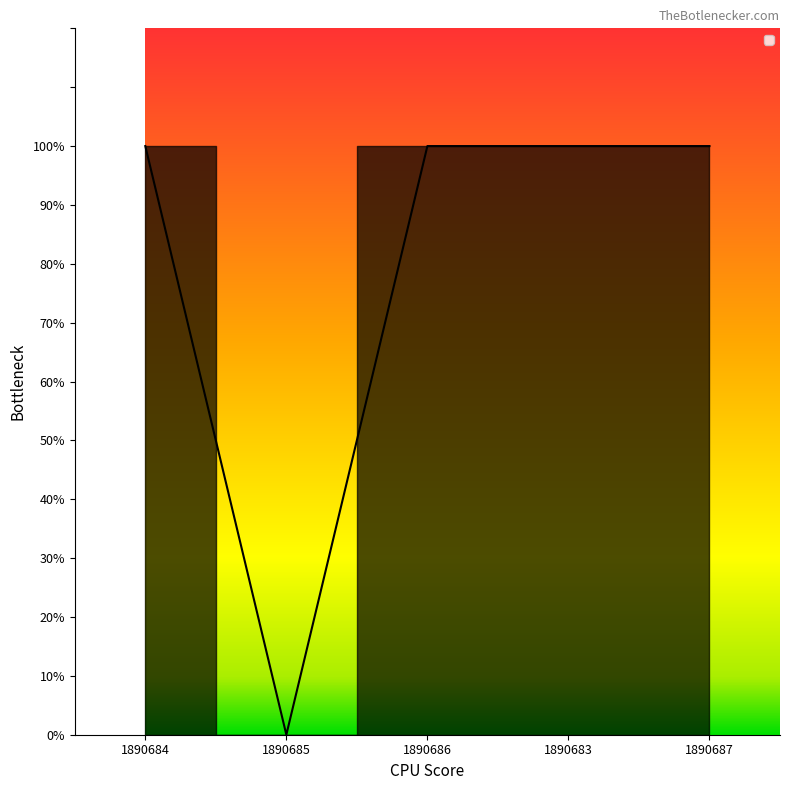

Where is the first local minimum?

1890685